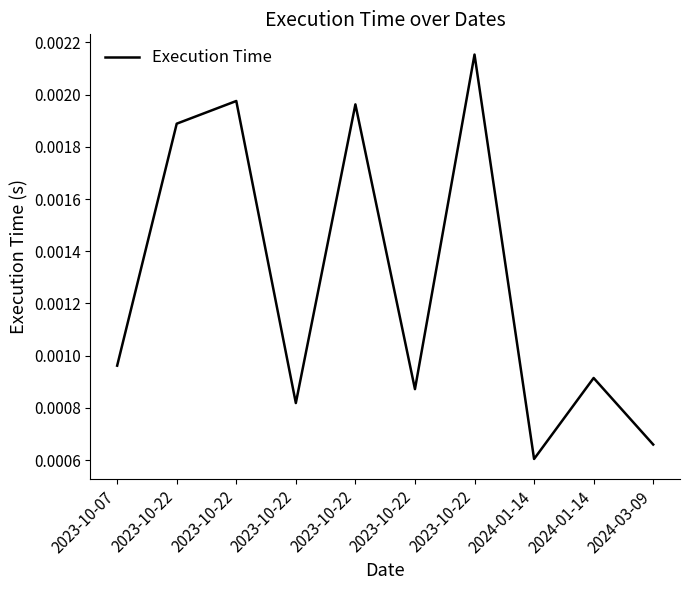

Is this an area chart (filled region under the line)?

No